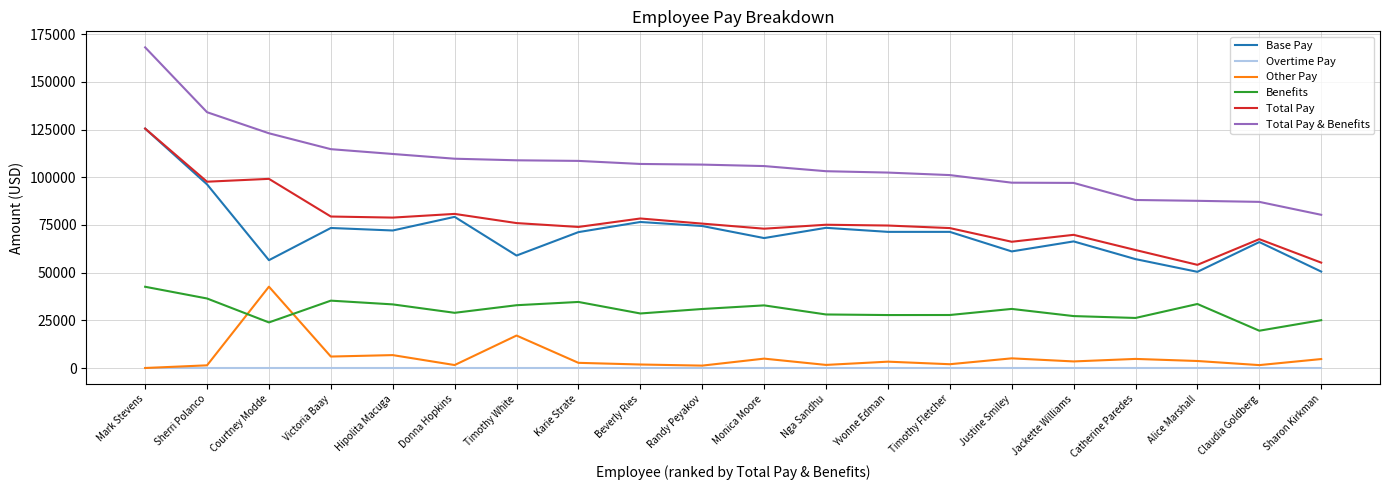

True or false: Other Pay has more than 1 interior local peaks.

True